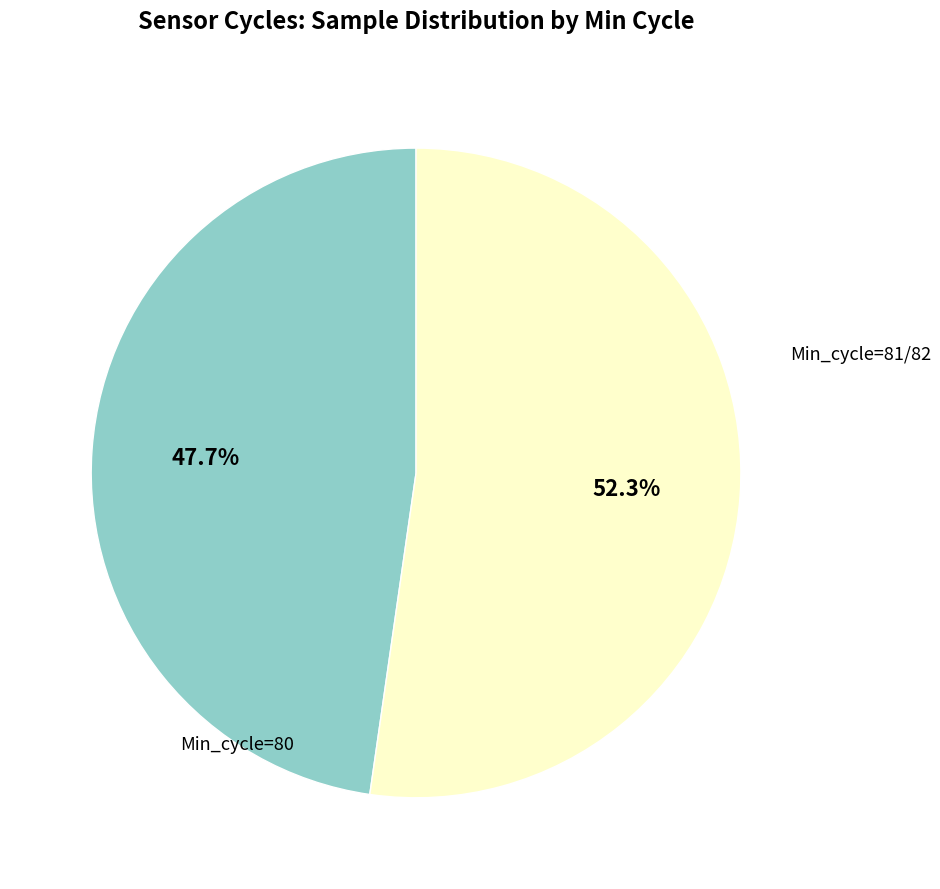

Is there a majority slice in this chart?

Yes